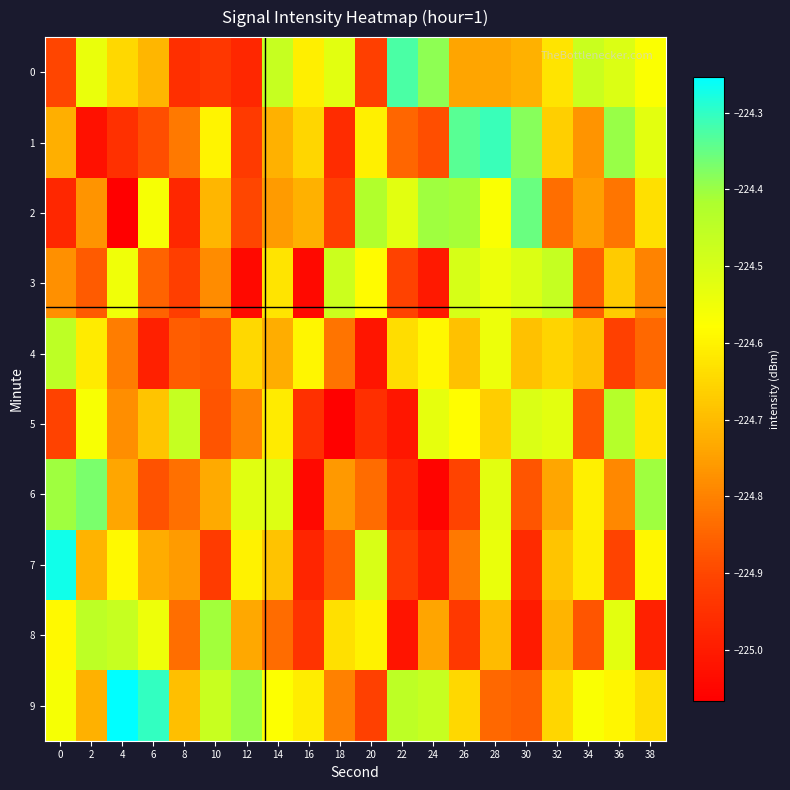

Which series has the largest range (max minus min)?

7